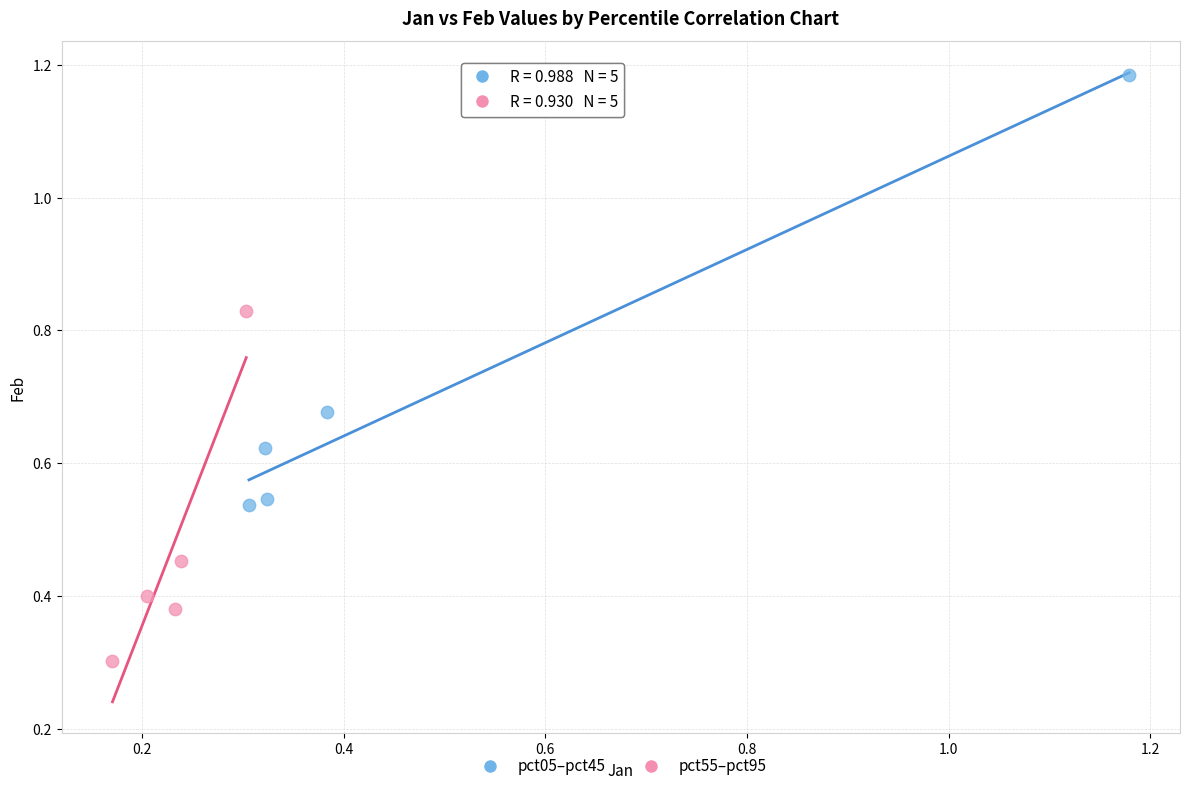

Which series reaches the minimum Y coordinate?

pct55–pct95